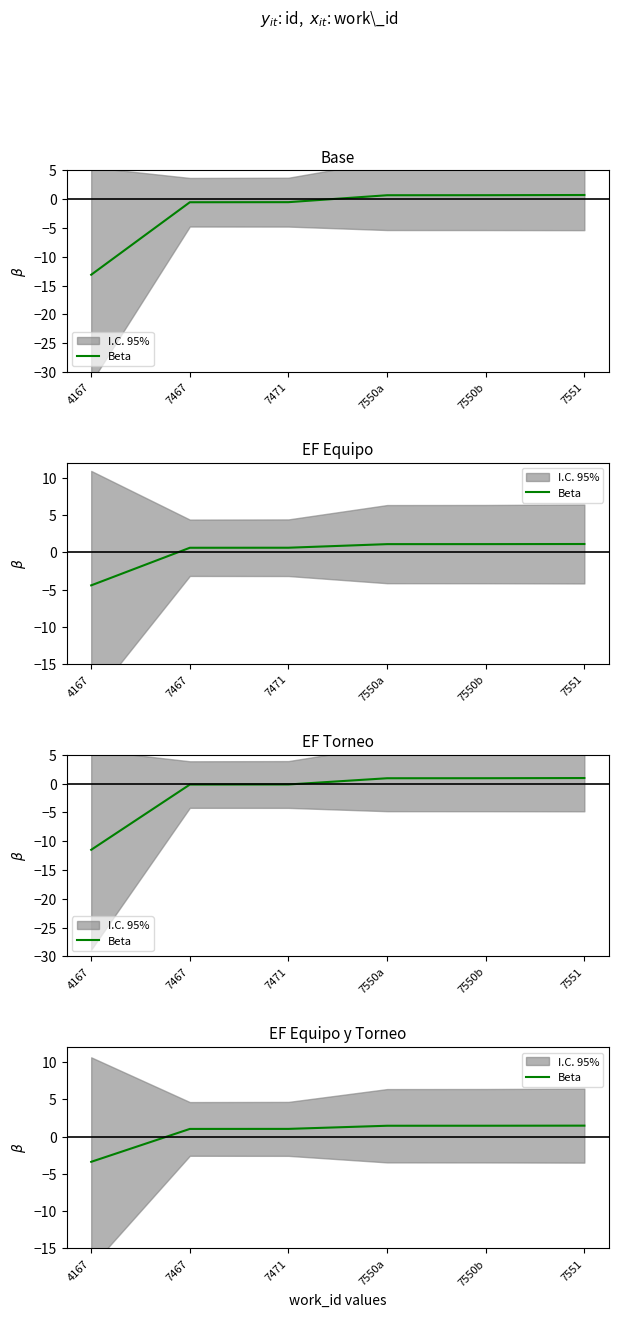

What is the maximum value shown in the chart?

1.5